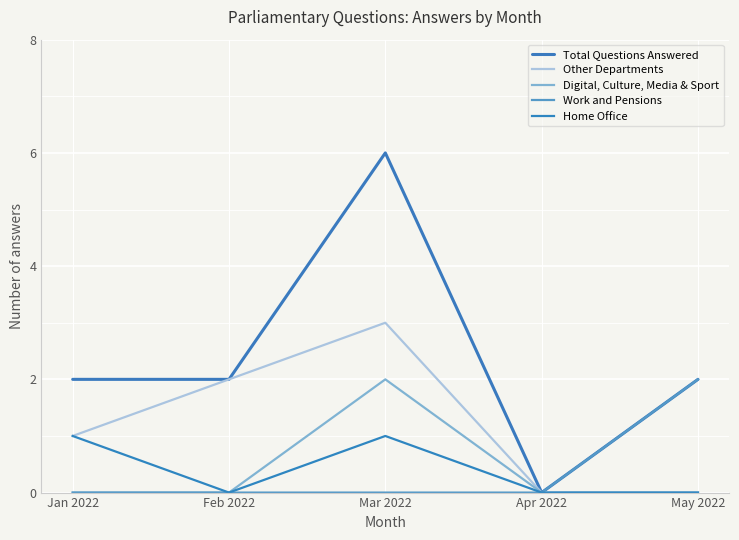

What is the sum of the Digital, Culture, Media & Sport values at Mar 2022 and Apr 2022?

2